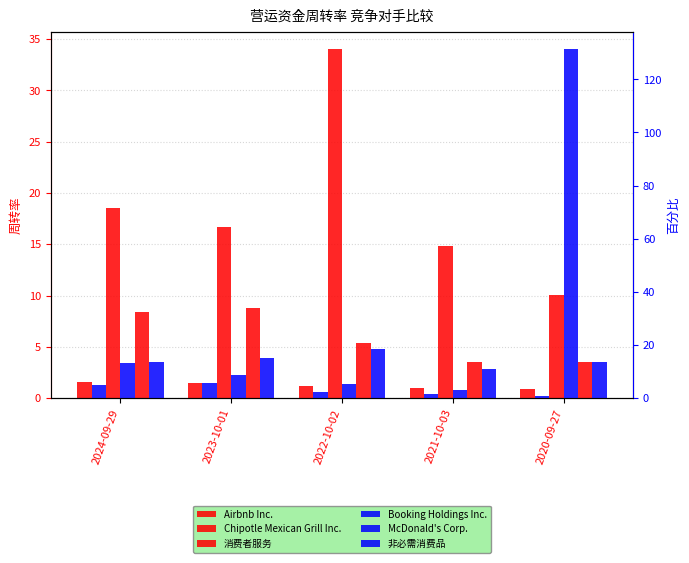

How many data points in Booking Holdings Inc. are less than 2?

2